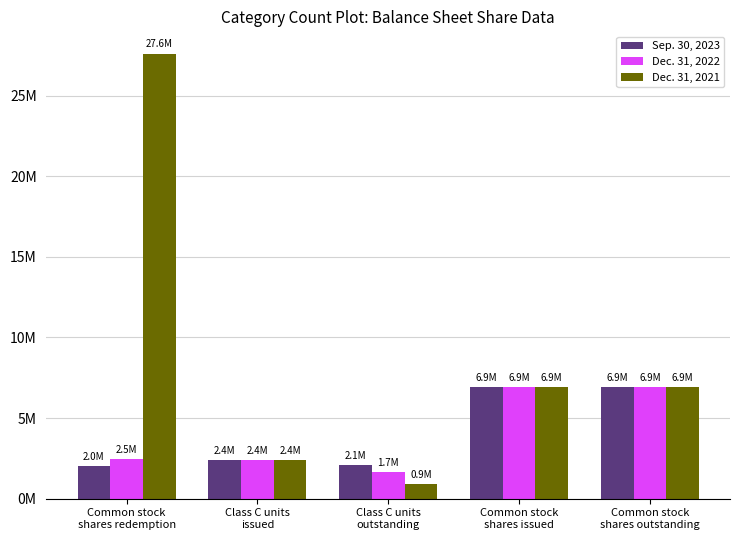

Are the bars grouped side by side (vs. stacked)?

Yes